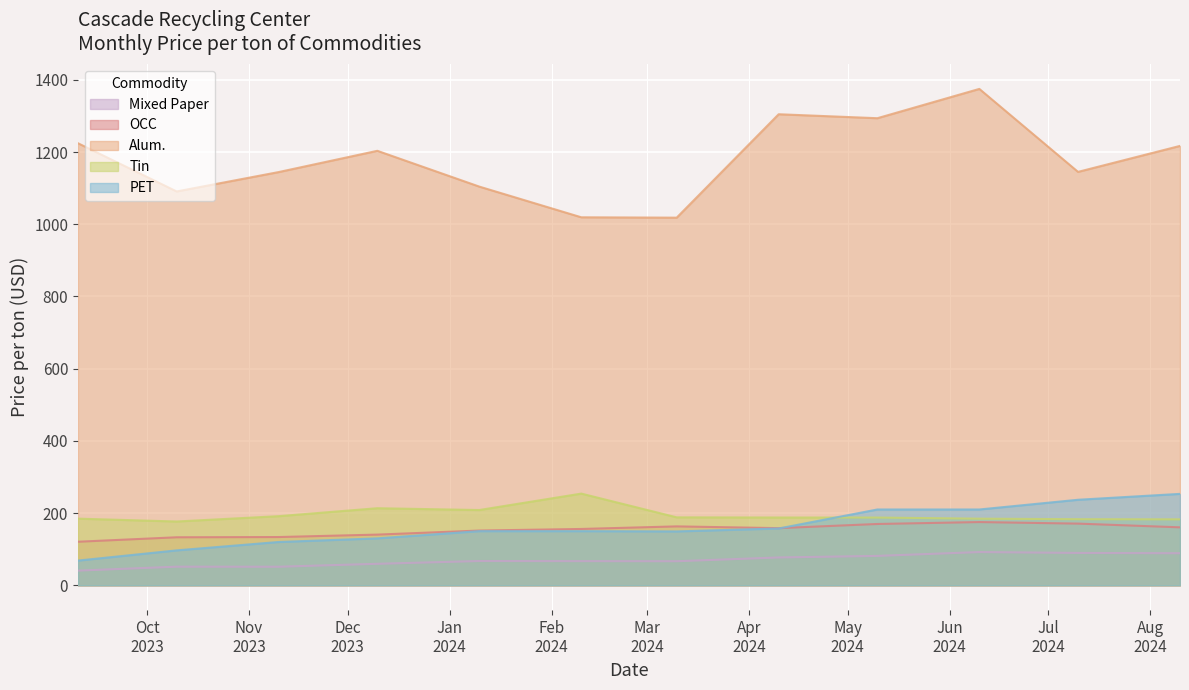

Between 2024-05-10 and 2024-07-10, which is larger?

2024-07-10